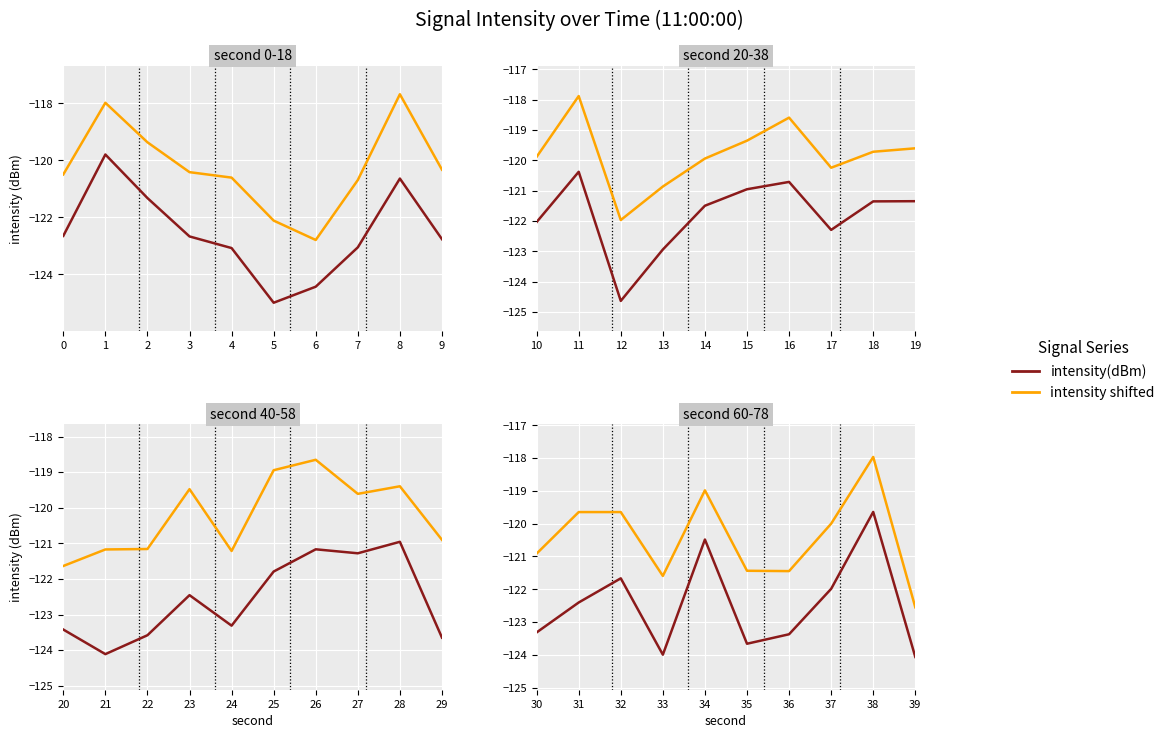

Count the number of categories in the chart.

10